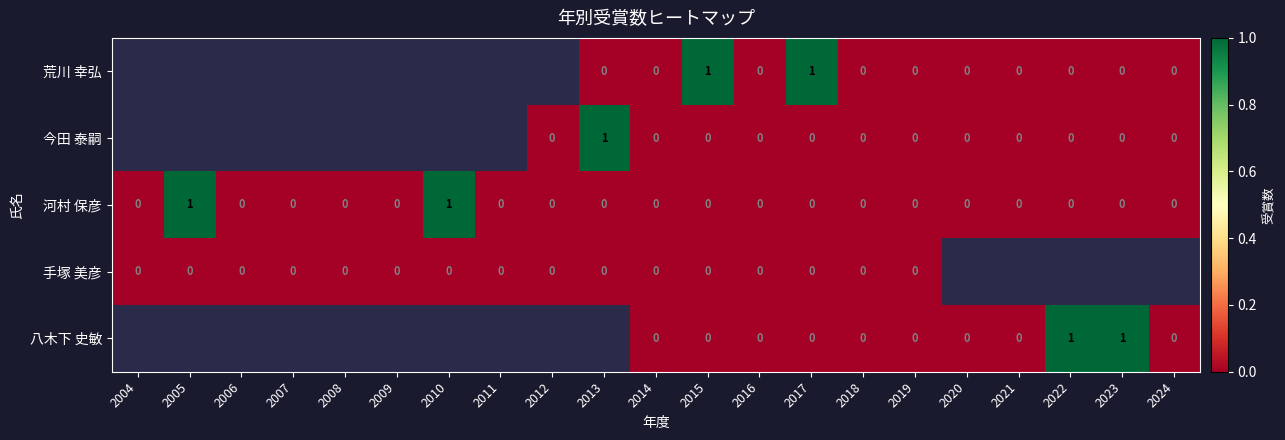

True or false: 今田 泰嗣 has a value of 0 at 2013.

False